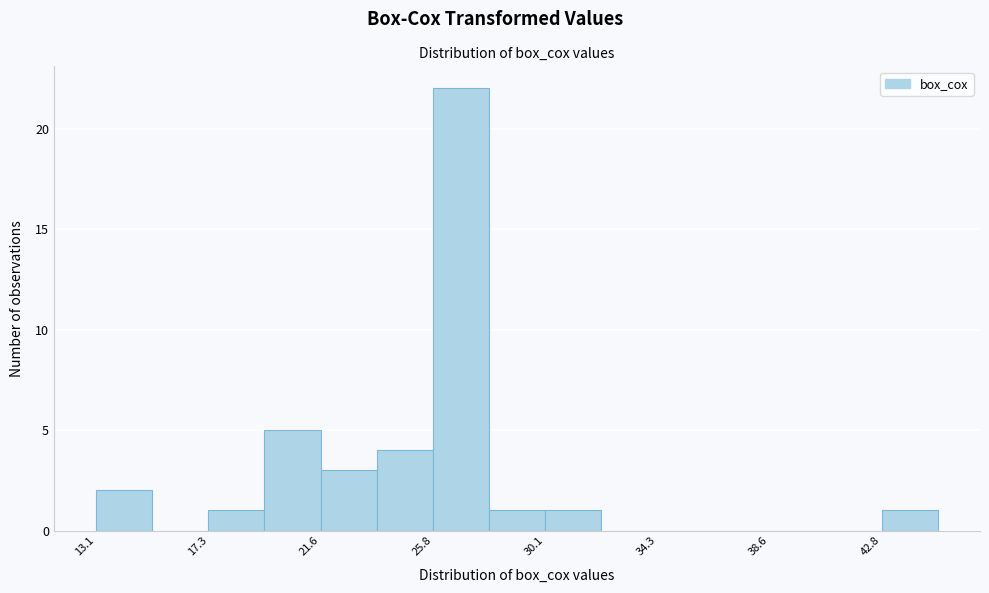

Over which range of the x-axis is the bar tallest?

26.0 to 28.0